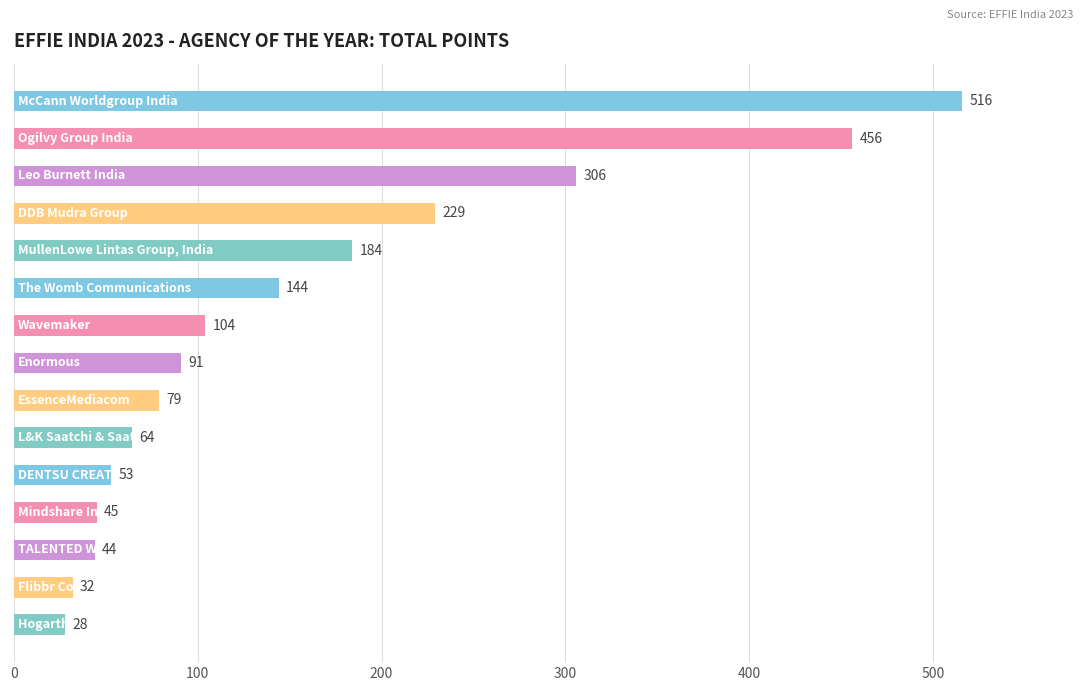

What is the greatest value displayed?

516